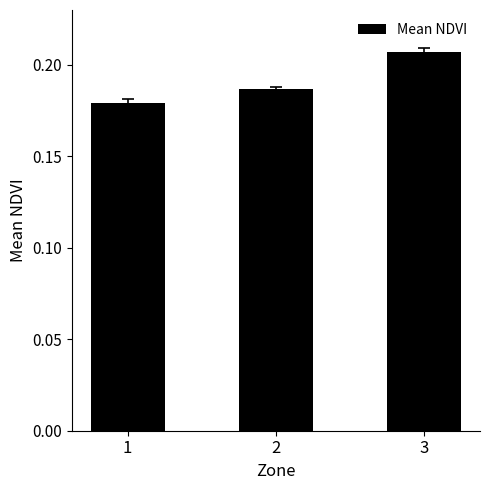

How many values are between 0 and 1?

3